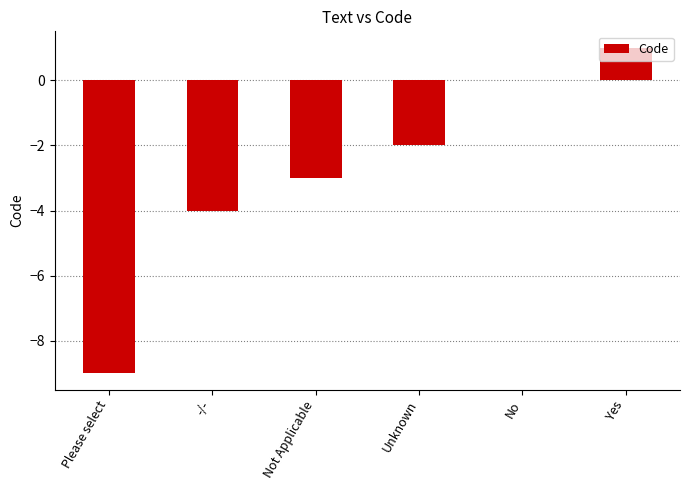

Reading left to right, what are all the values shown in this chart?

-9	-4	-3	-2	0	1